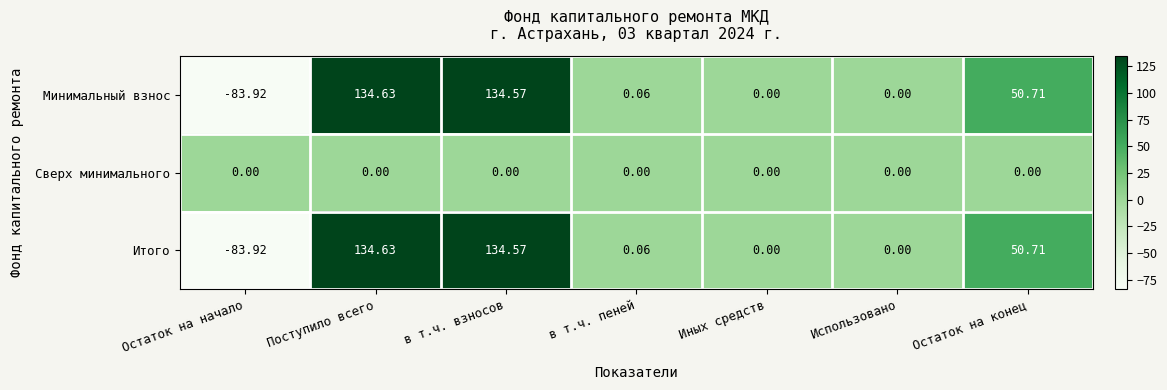

At how many categories does at least one series exceed 47?

3